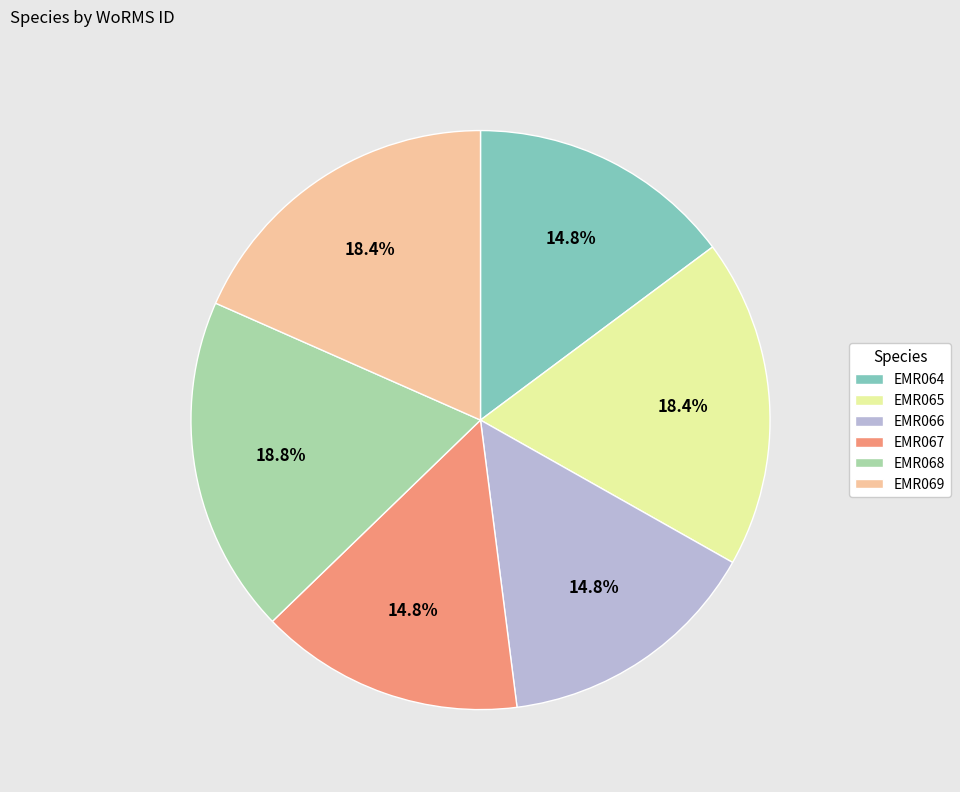

What is the total percentage of EMR064 and EMR067?

29.6%